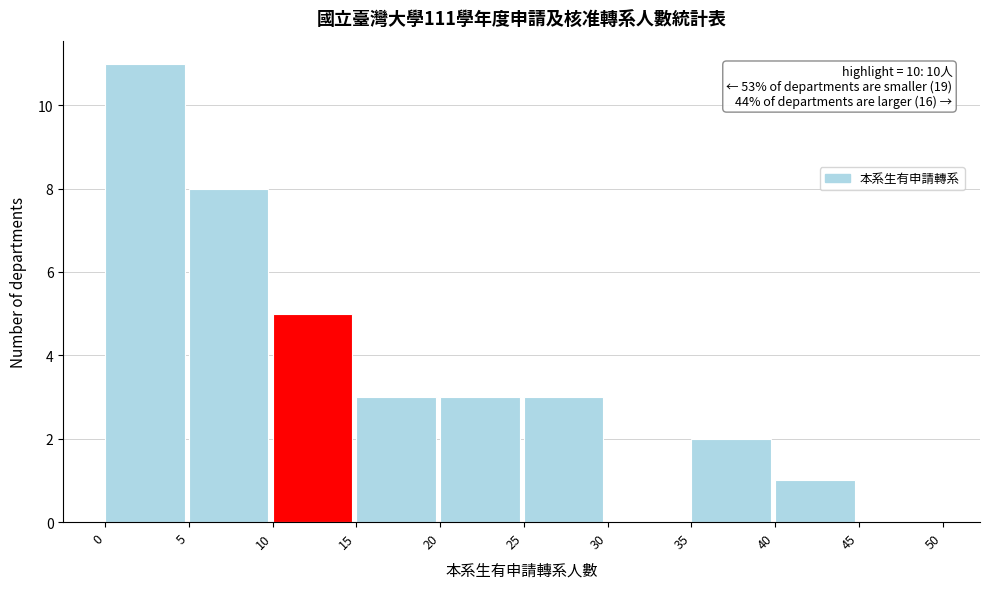

Which range on the x-axis has the tallest bar?

0 to 5